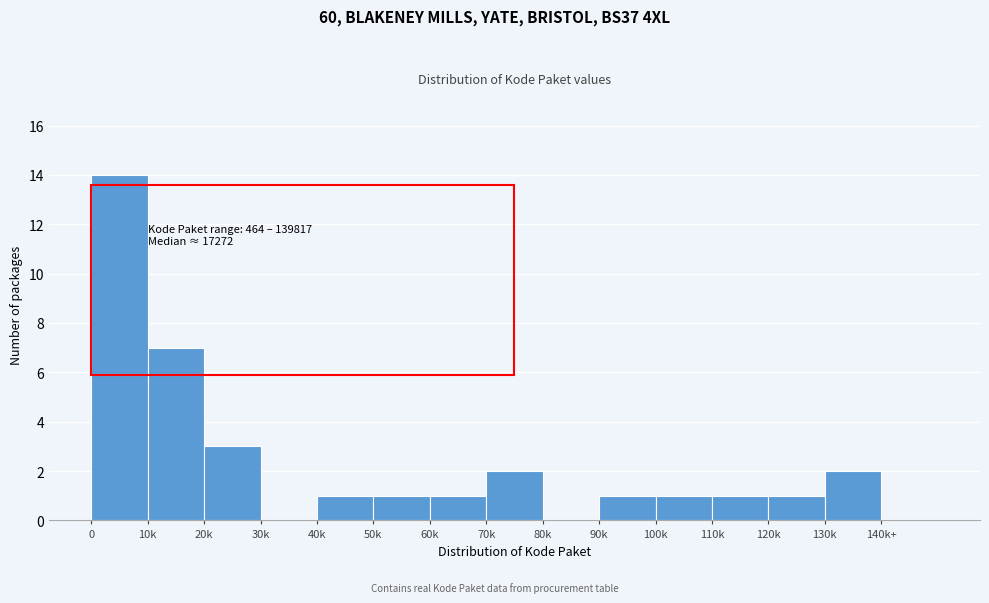

Reading left to right, transcribe all the data shown in this chart.

0=14	10k=7	20k=3	30k=0	40k=1	50k=1	60k=1	70k=2	80k=0	90k=1	100k=1	110k=1	120k=1	130k=2	140k+=0